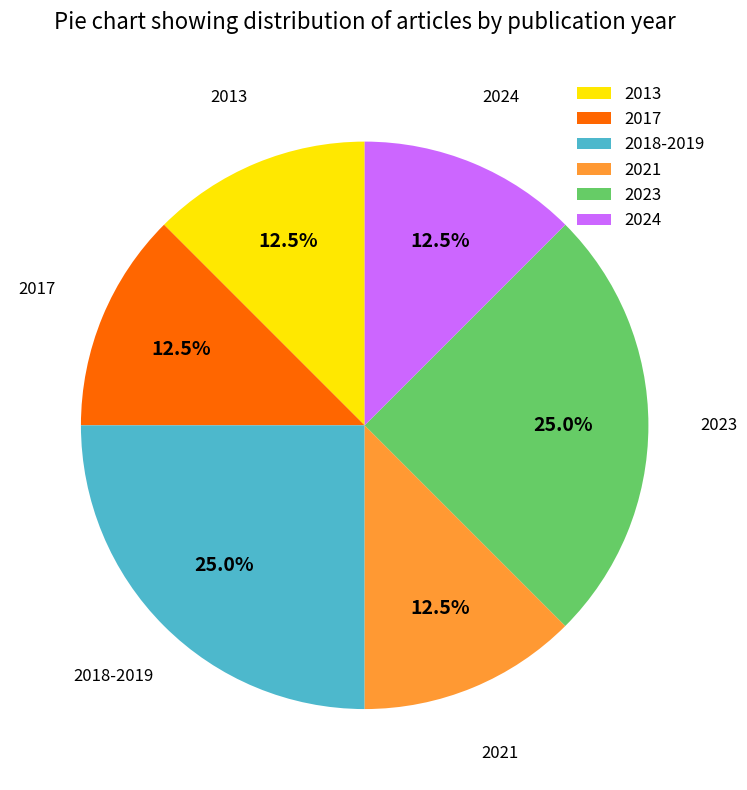

Approximately how many times larger is the value at 2017 compared to 2018-2019?

0.5